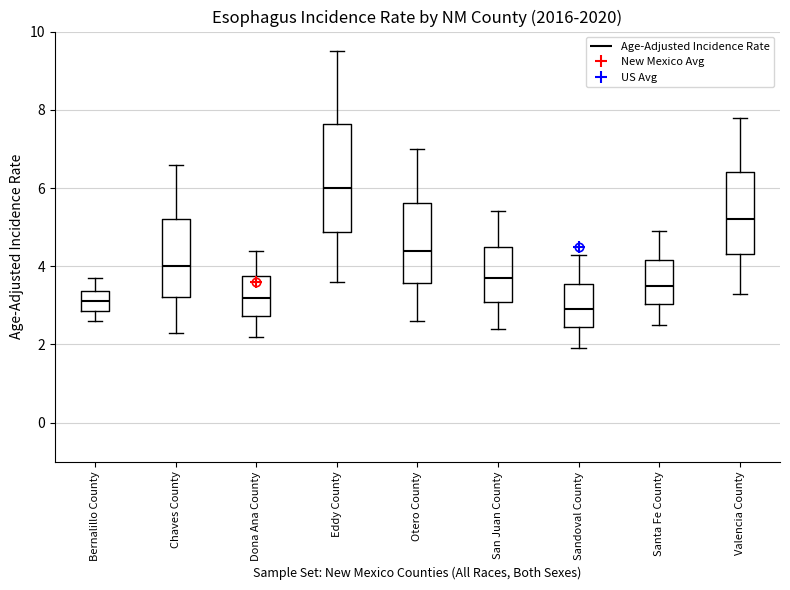

Where does the upper whisker of the box for Santa Fe County end on the y-axis? The values are not printed on the chart, so give them approximately, as read against the axis.

5.0